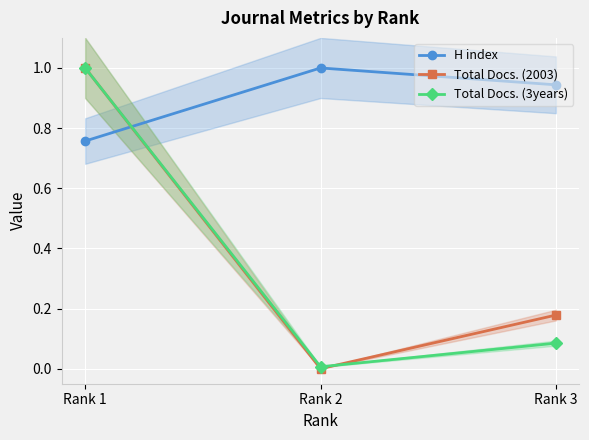

At Rank 2, list the series in order from largest to smallest.

H index, Total Docs. (3years), Total Docs. (2003)